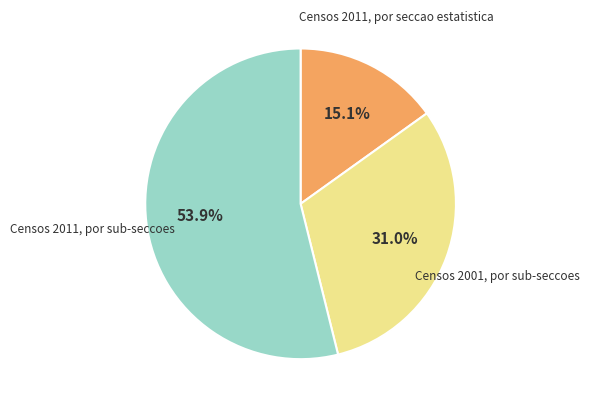

Count the number of slices in the pie.

3